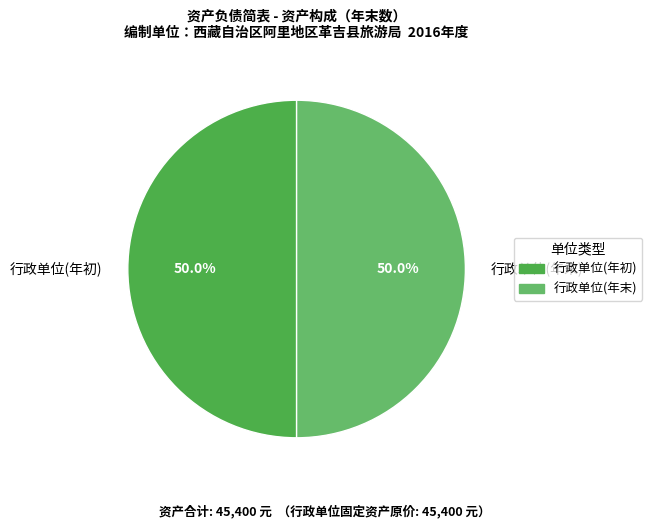

What is the ratio of the value at 行政单位(年末) to the value at 行政单位(年初)?

1.0